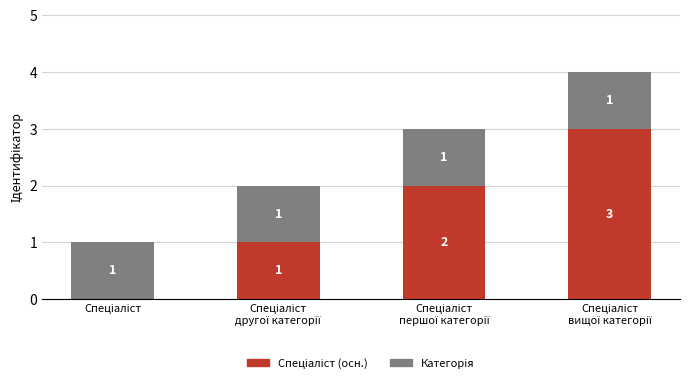

What is the average value of the Спеціаліст (осн.) series?

2